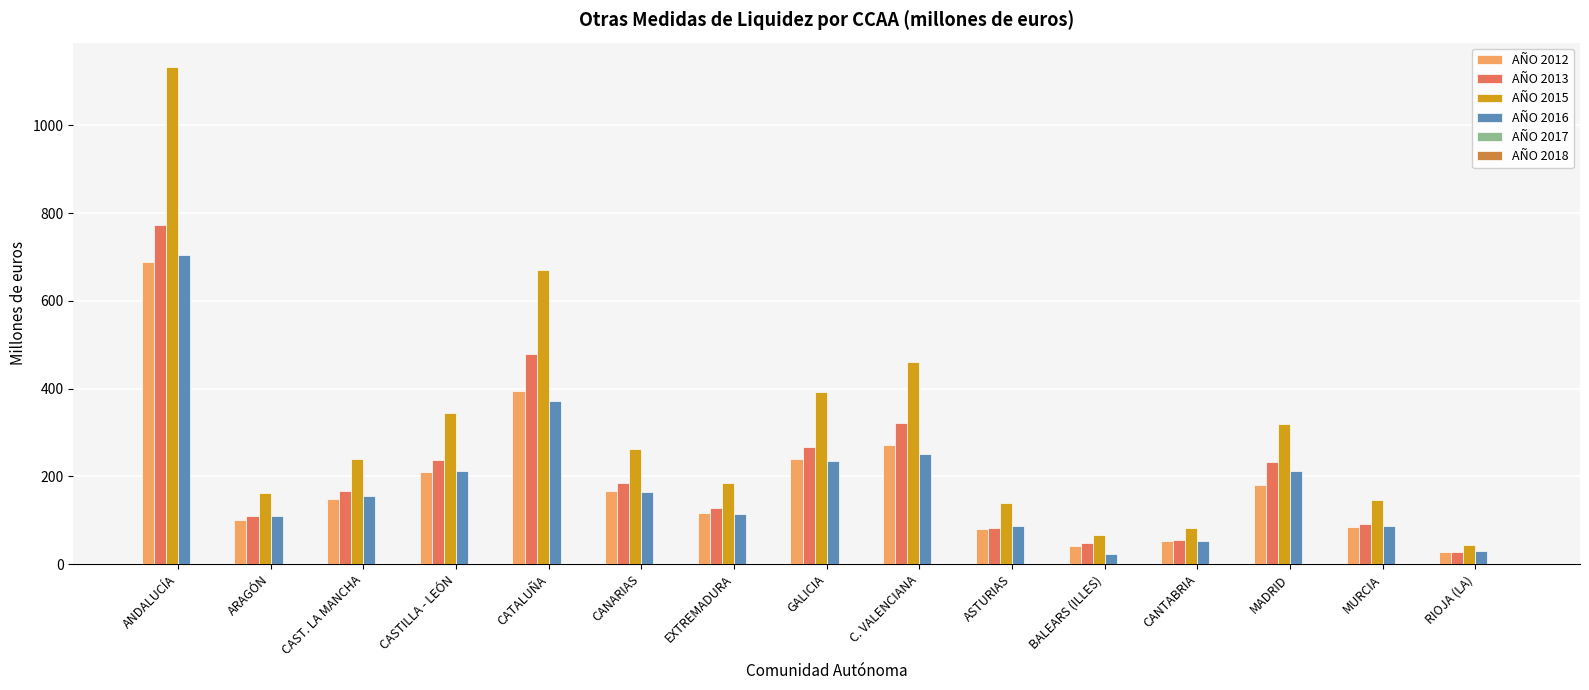

What is the difference between the AÑO 2012 values at MADRID and CASTILLA - LEÓN?

31.7